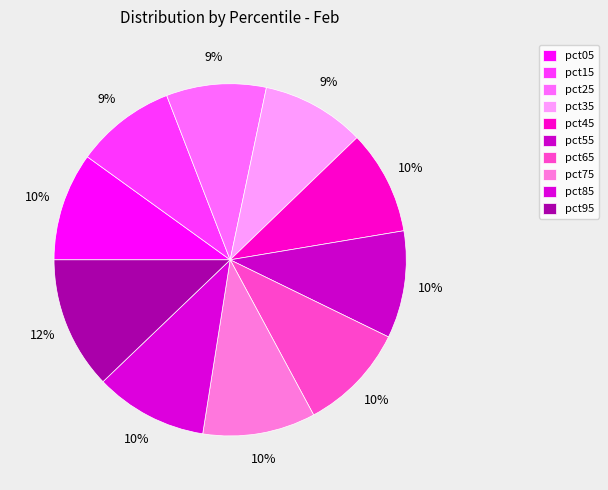

Between pct55 and pct95, which is larger?

pct95